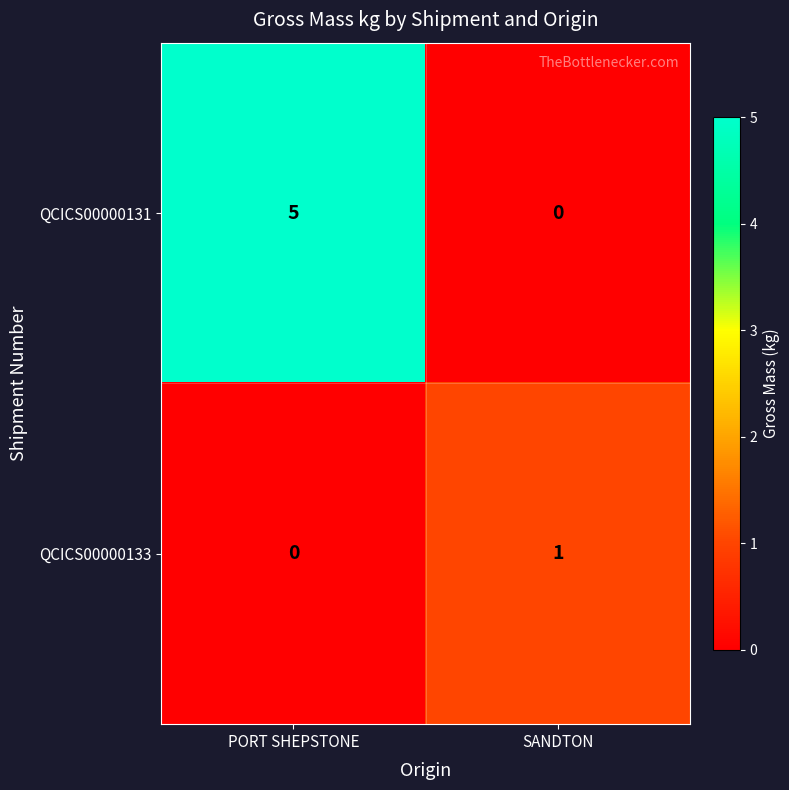

What is the sum of all QCICS00000131 values?

5